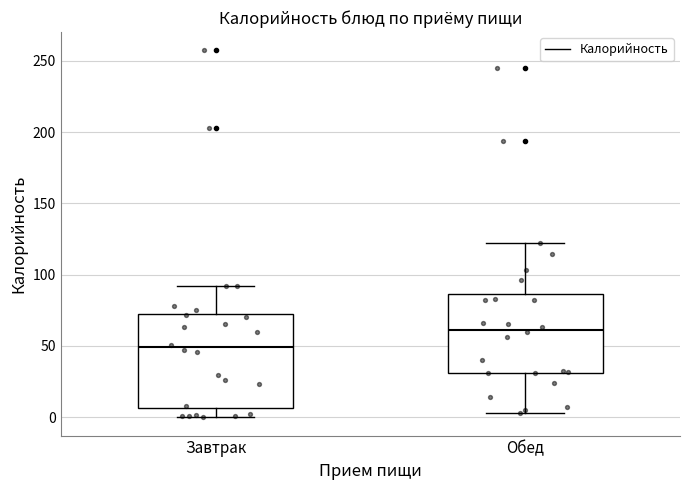

Which box has the lowest median line?

Завтрак